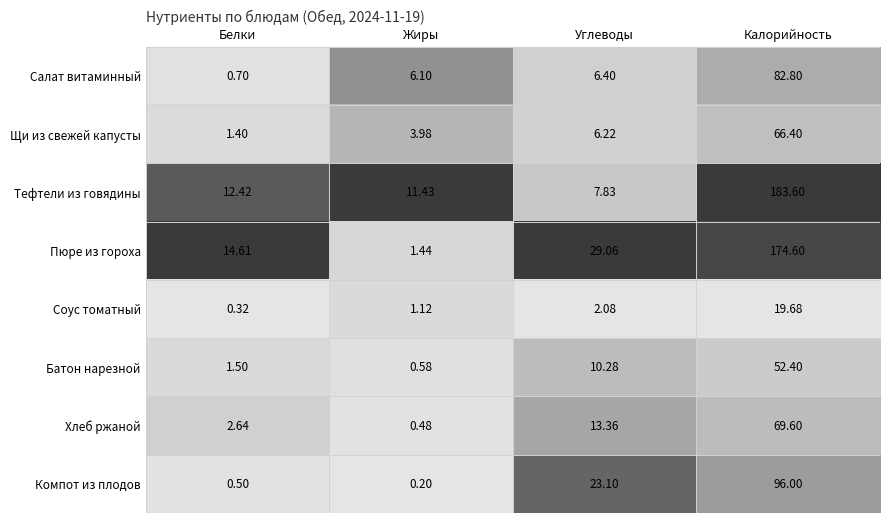

Which category has the lowest value in the Батон нарезной series?

Жиры